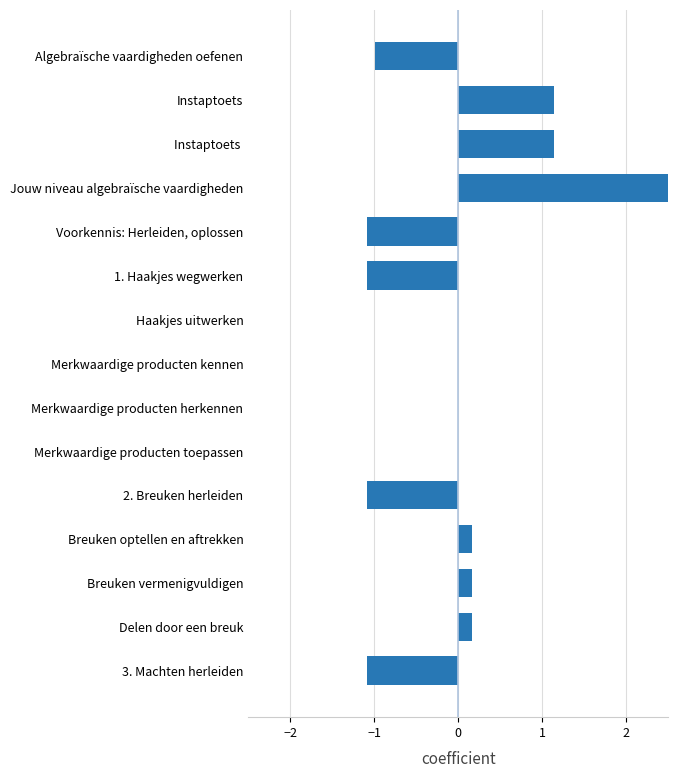

How many values are above zero?

9